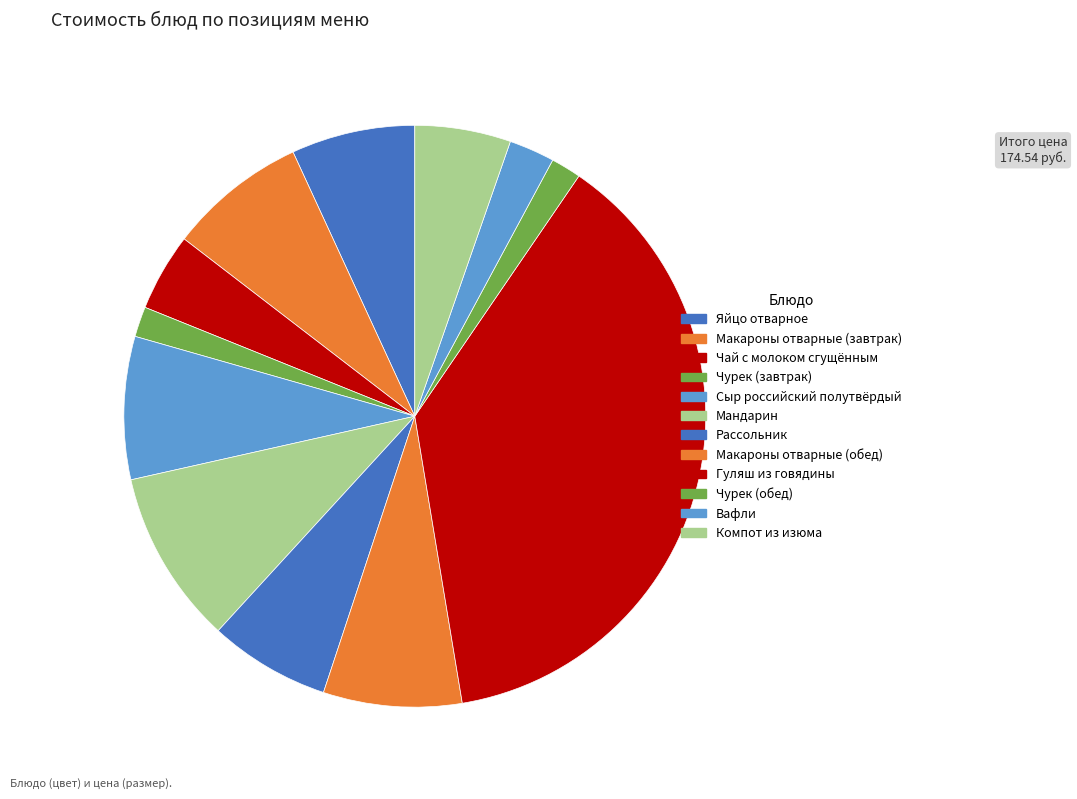

Which slice is the largest?

Гуляш из говядины